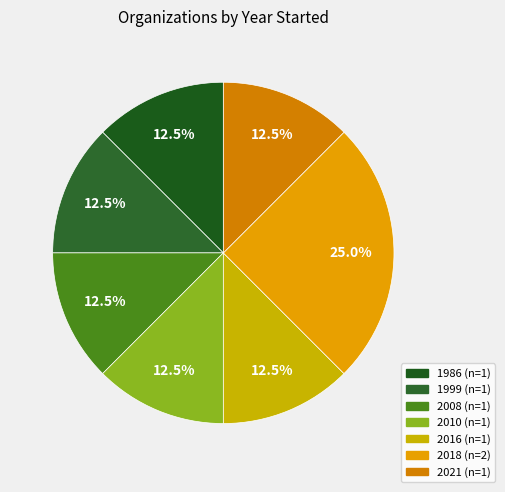

How many segments does this pie chart have?

7